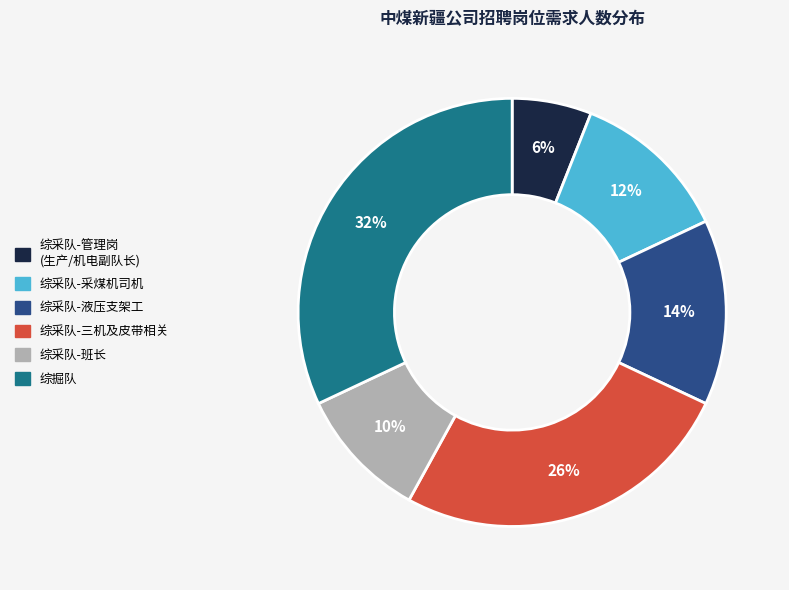

How many segments does this pie chart have?

6